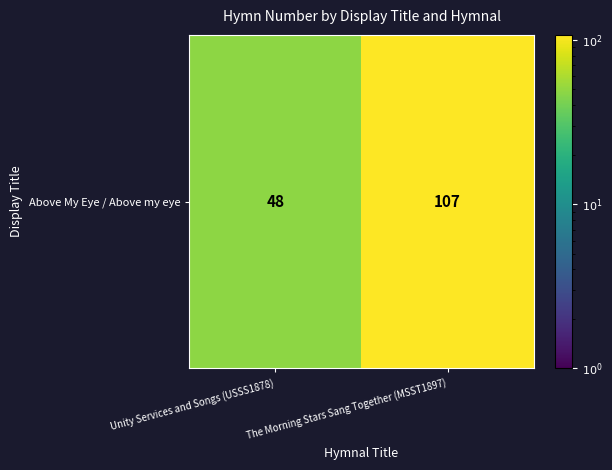

Where is the data nearest to the value 77?

Unity Services and Songs (USSS1878)